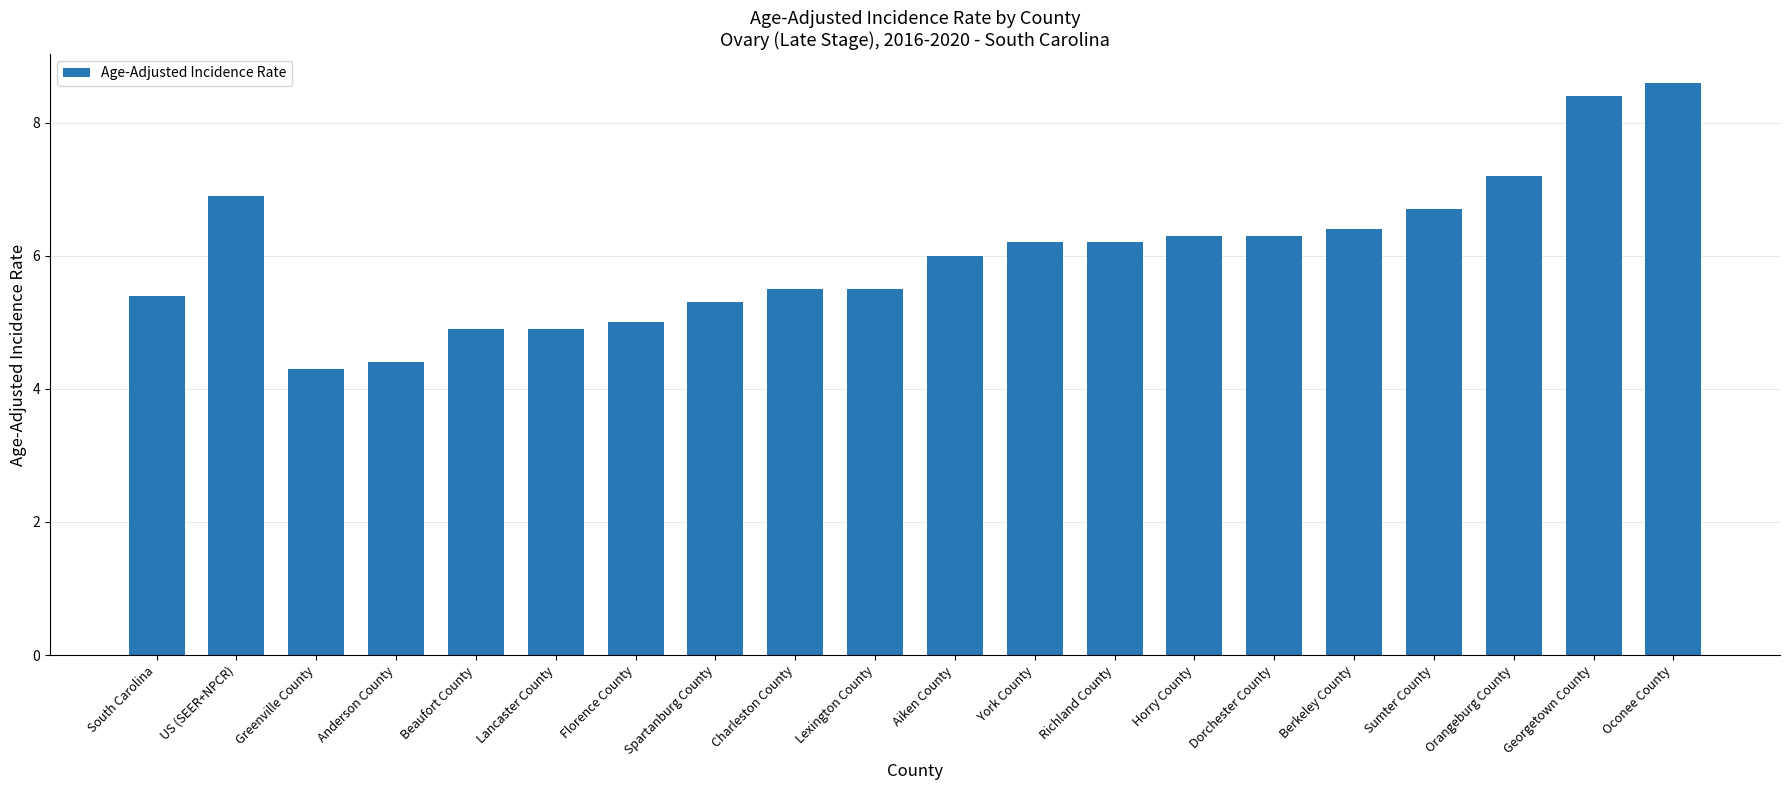

Which category has the lowest value across all series?

Greenville County